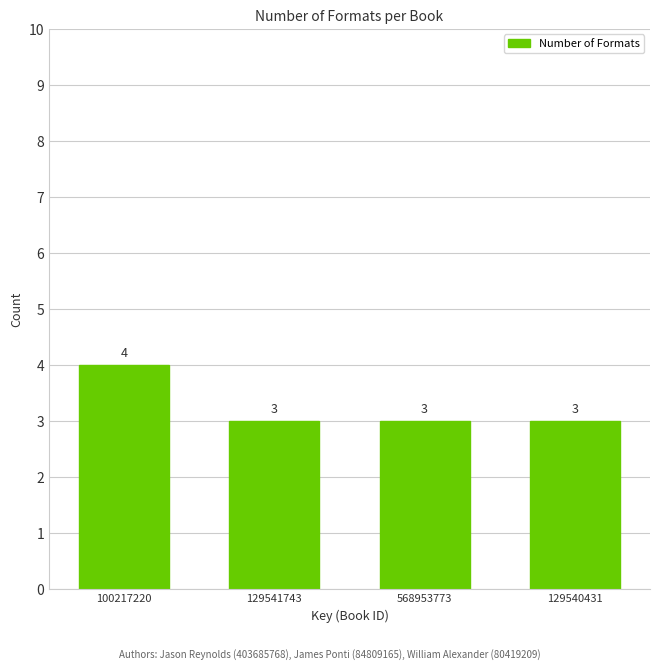

How many values are between 3 and 4?

4